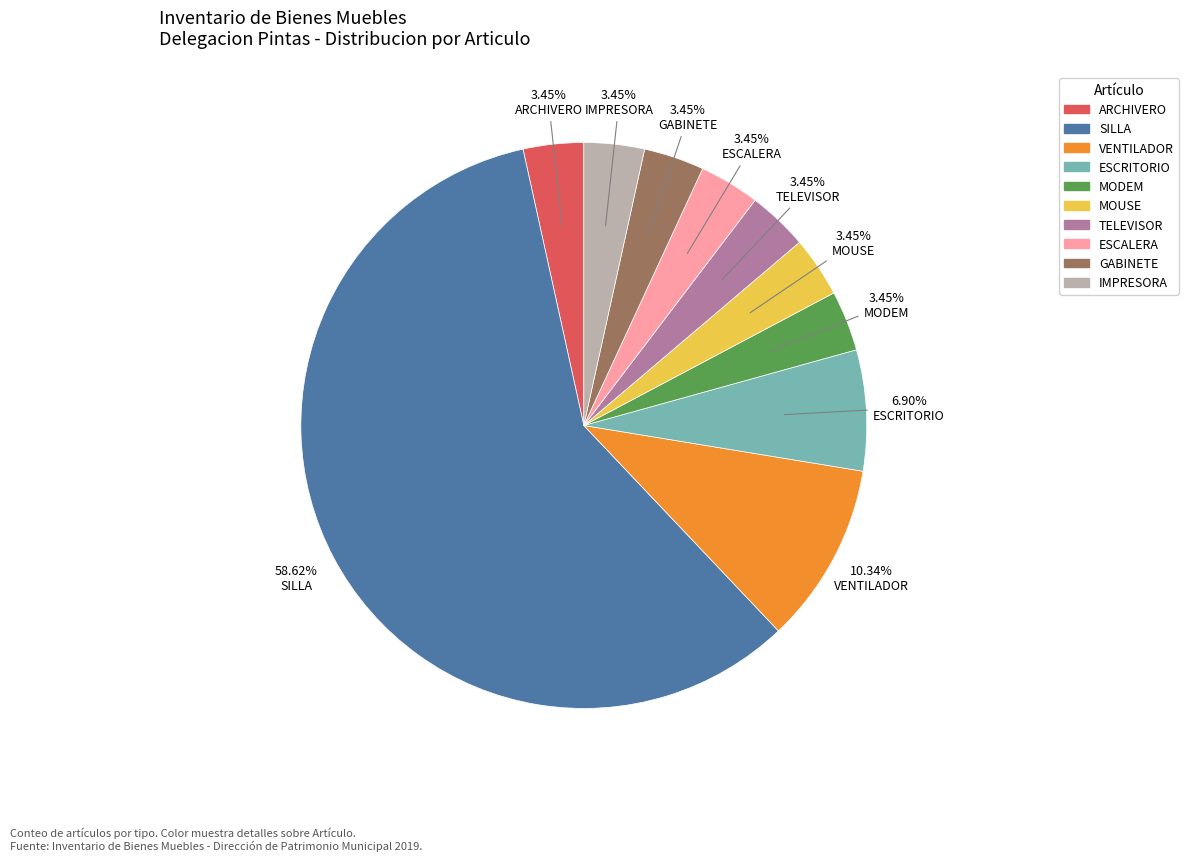

How many segments does this pie chart have?

10